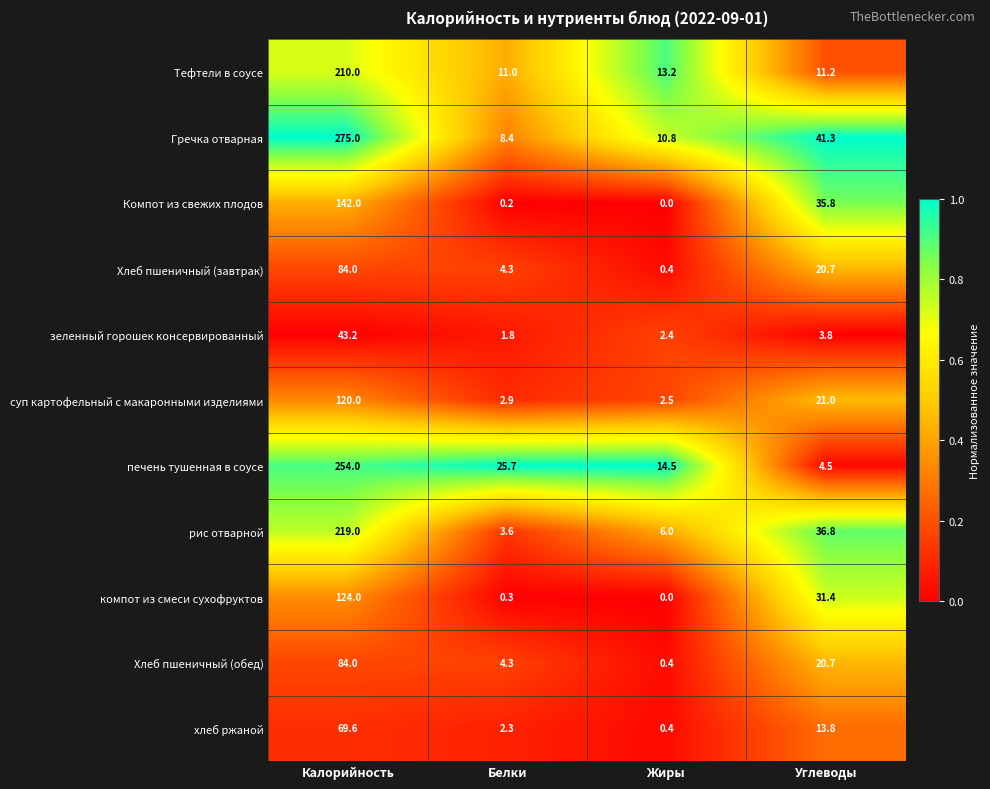

Which series has the largest range (max minus min)?

Гречка отварная